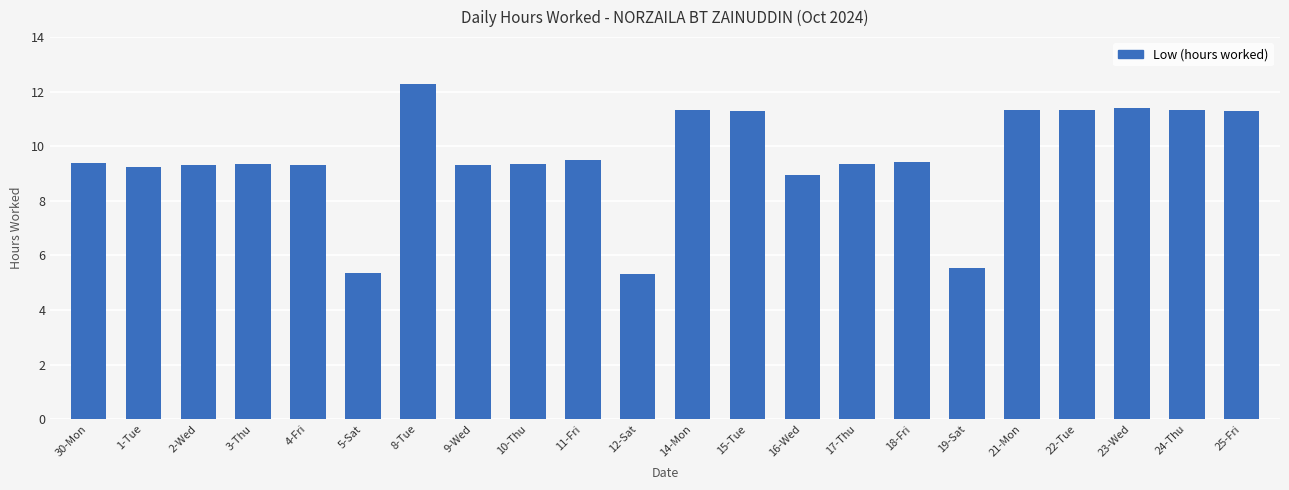

Which has a higher value, 30-Mon or 25-Fri?

25-Fri